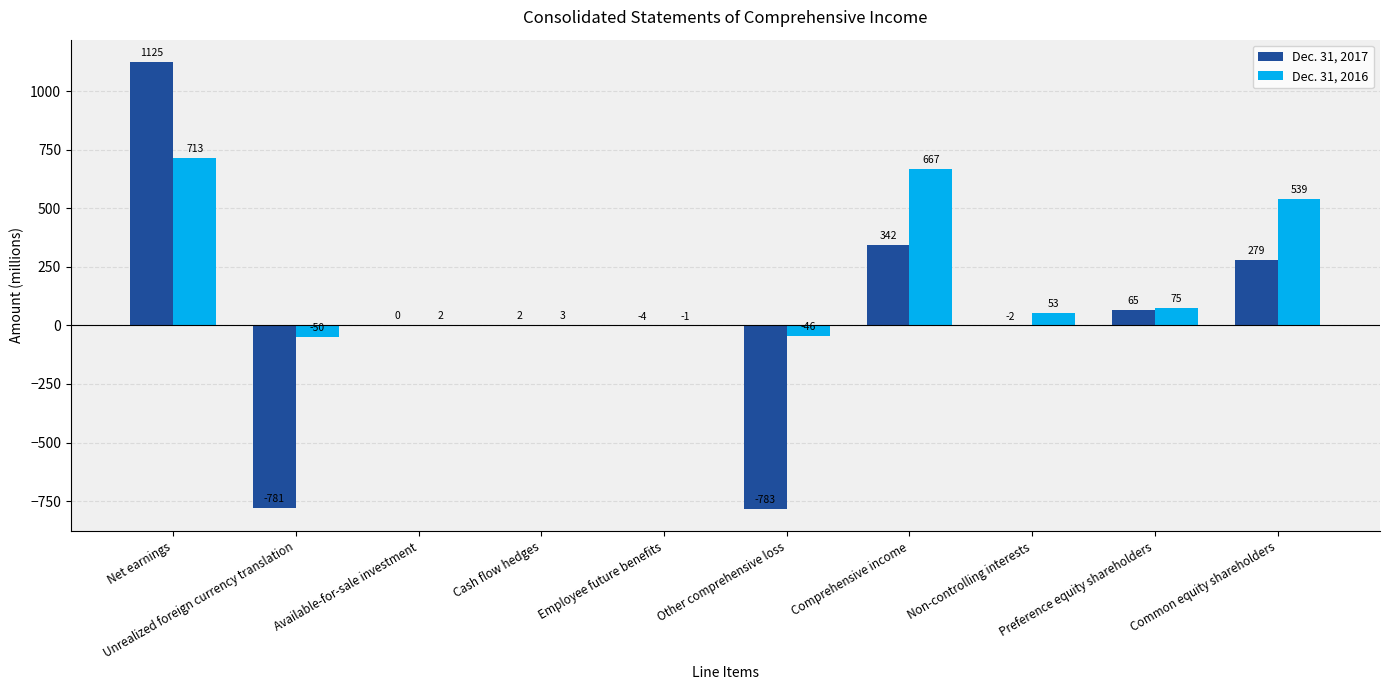

Between Unrealized foreign currency translation and Other comprehensive loss, which series saw the biggest shift?

Dec. 31, 2016